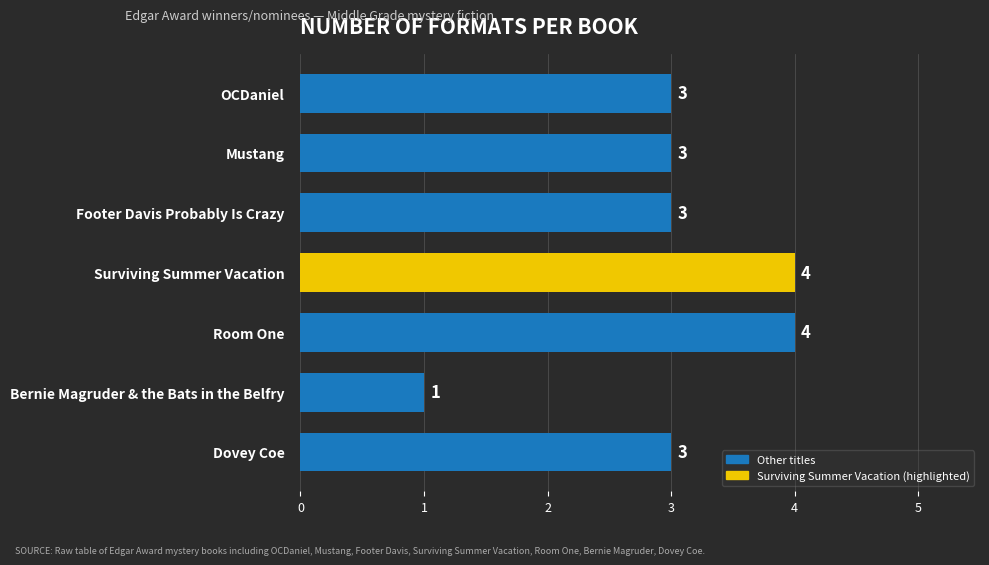

What is the label of the 2nd bar from the bottom?

Bernie Magruder & the Bats in the Belfry